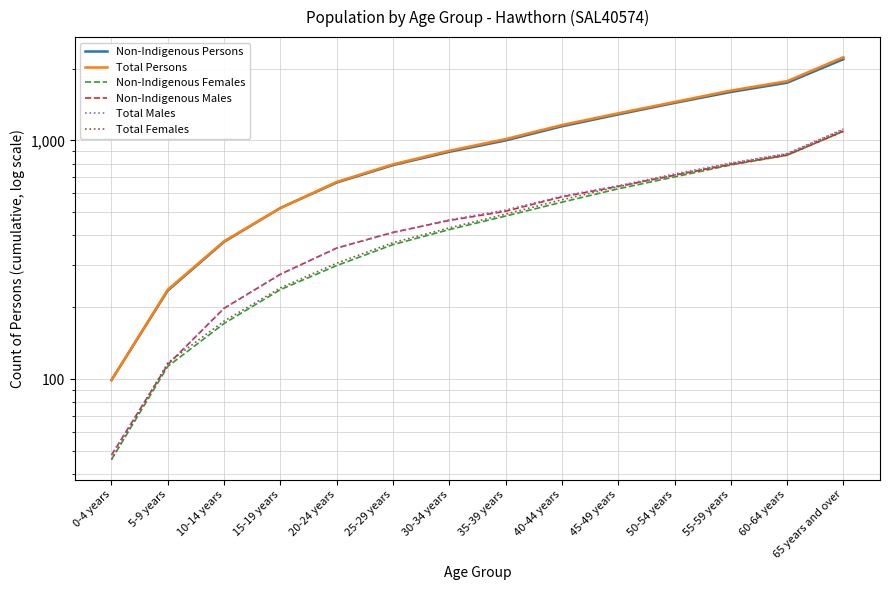

What is the highest value of the Non-Indigenous Females series?

1092